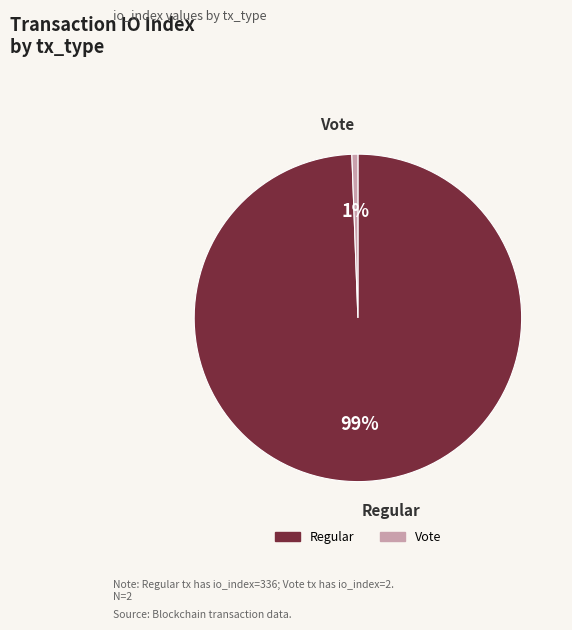

The Regular slice represents 99% of the pie. True or false?

True